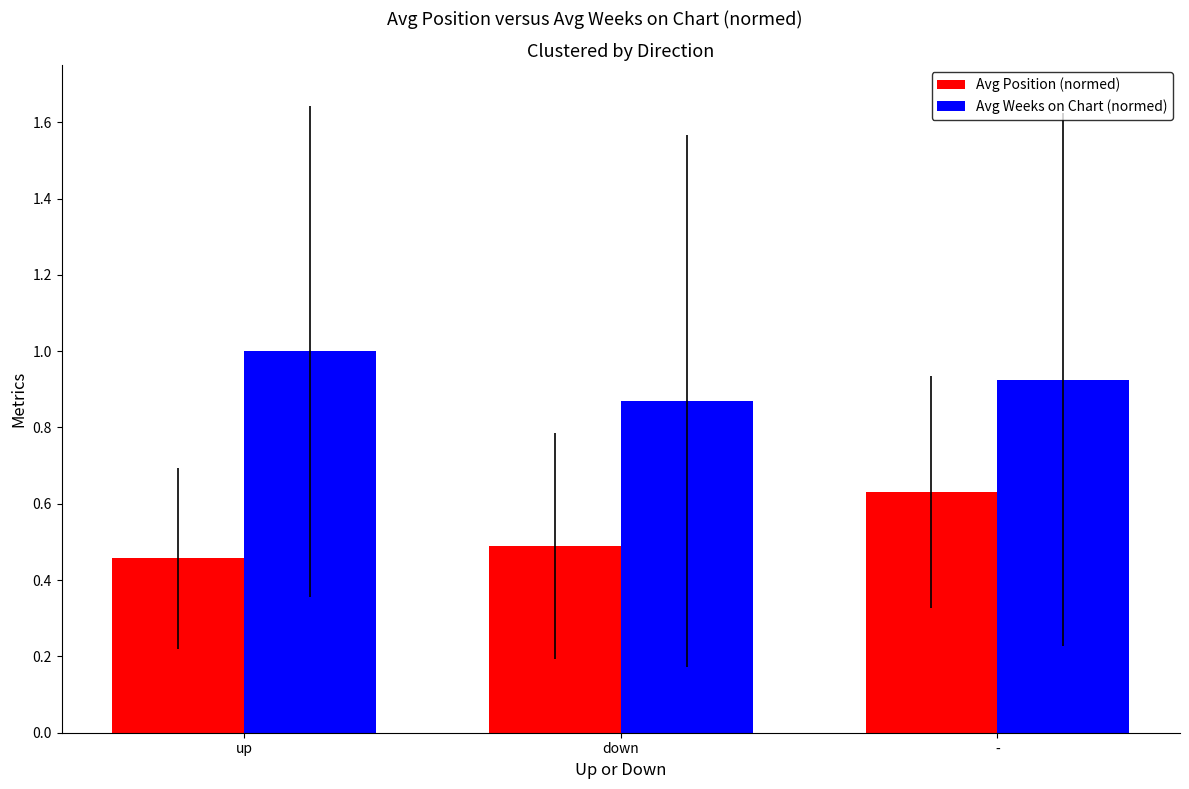

Rank the series at down from highest to lowest value.

Avg Weeks on Chart (normed), Avg Position (normed)